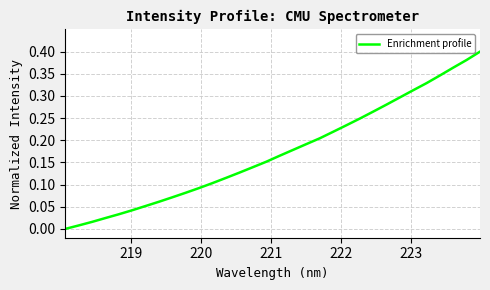

Does the chart have visible grid lines?

Yes